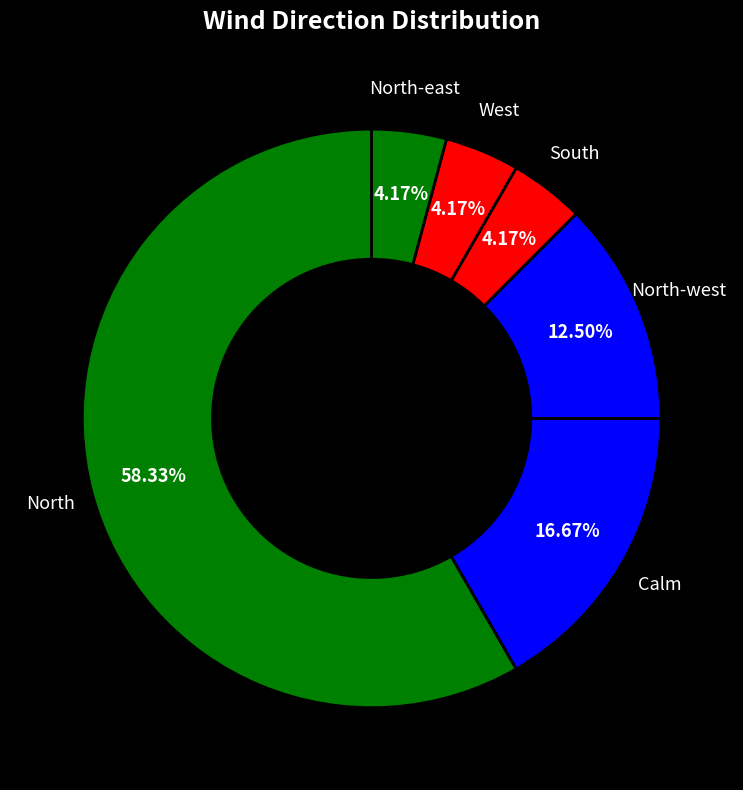

The South slice represents 4% of the pie. True or false?

True